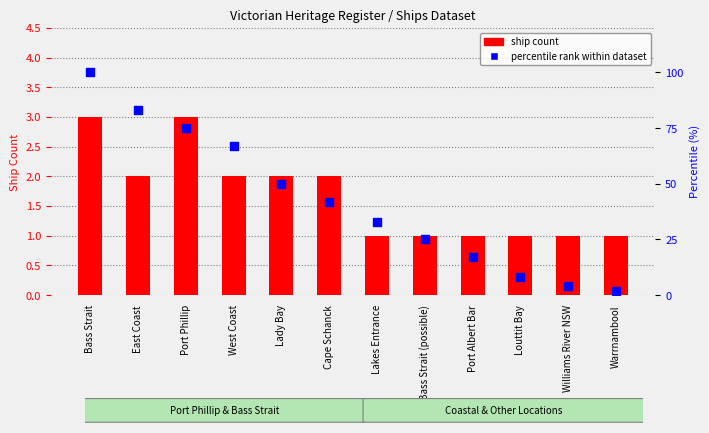

Is the value of ship count at Louttit Bay greater than the value of percentile rank at Warrnambool?

No